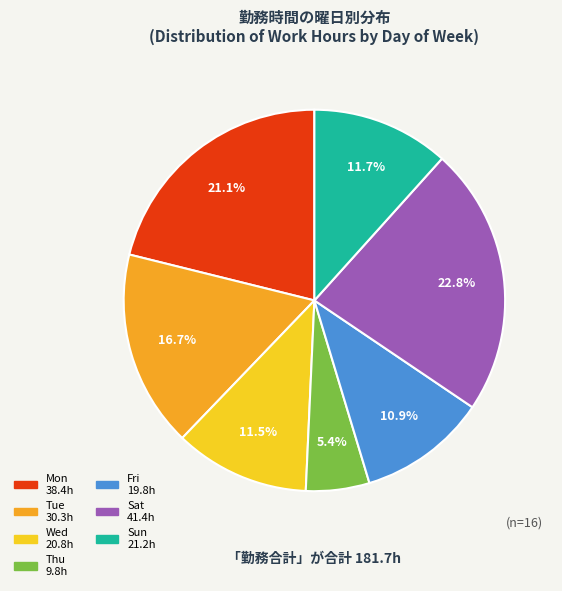

Does any single category account for the majority?

No